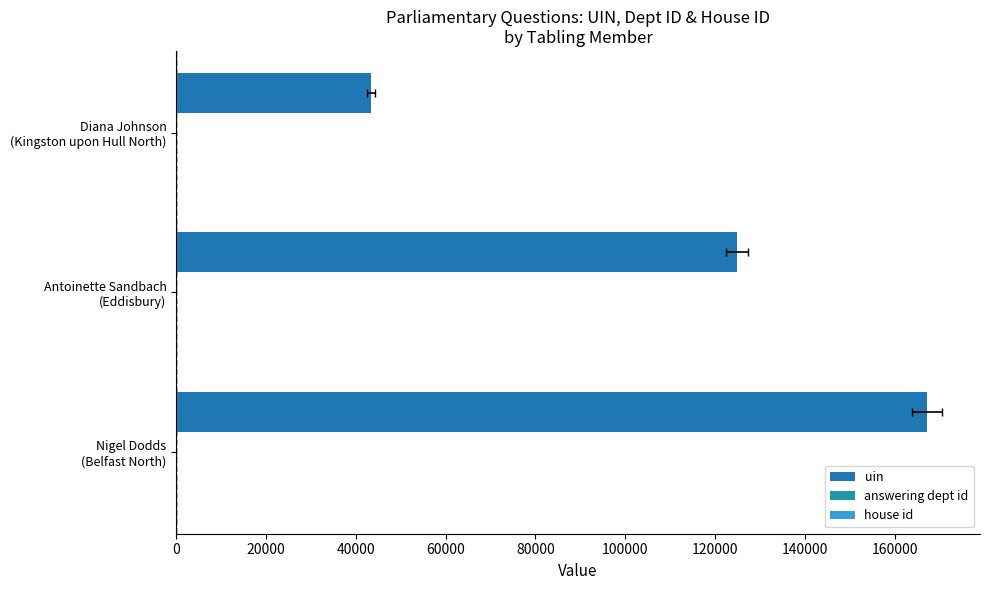

Rank the series by their maximum value, from lowest to highest.

answering dept id, house id, uin